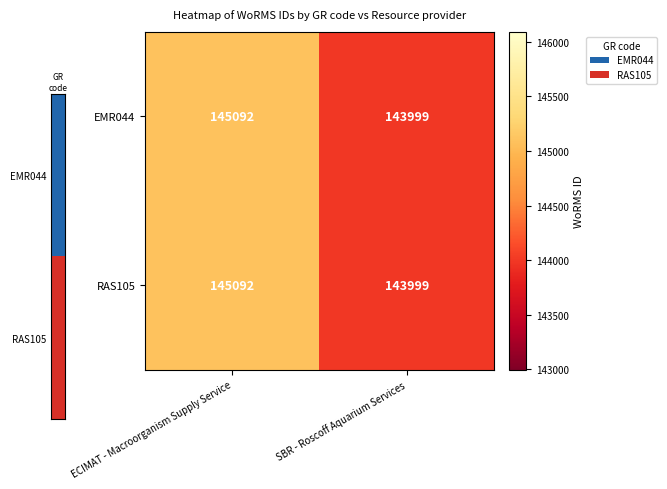

Reading left to right, transcribe all the data shown in this chart.

EMR044: 145092	143999
RAS105: 145092	143999